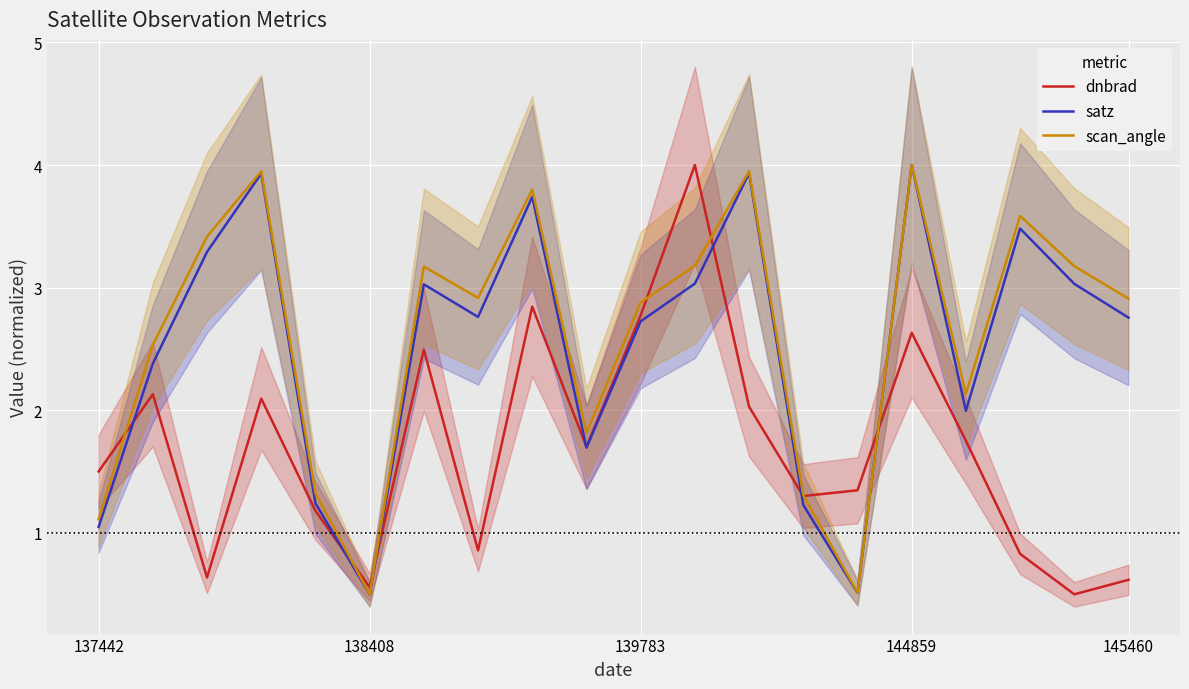

List the series in order of their peak value, highest first.

dnbrad, satz, scan_angle